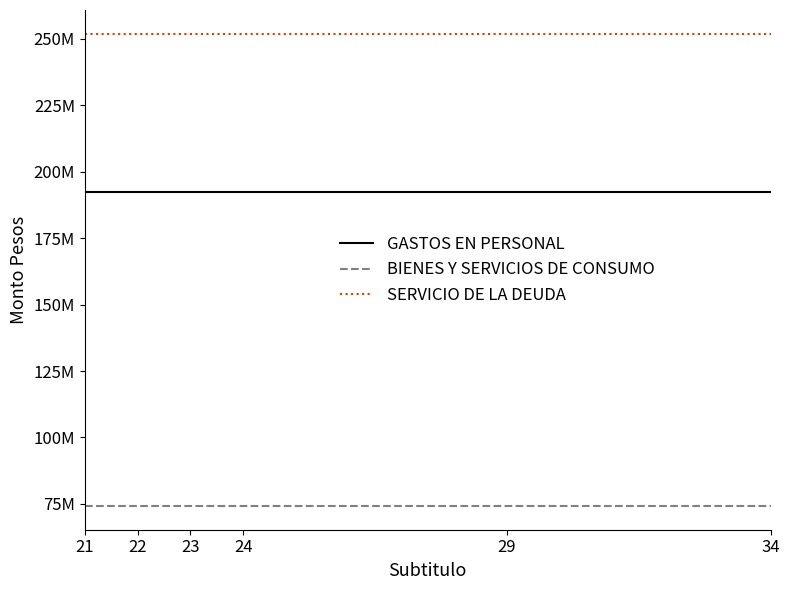

Does the chart have visible grid lines?

No